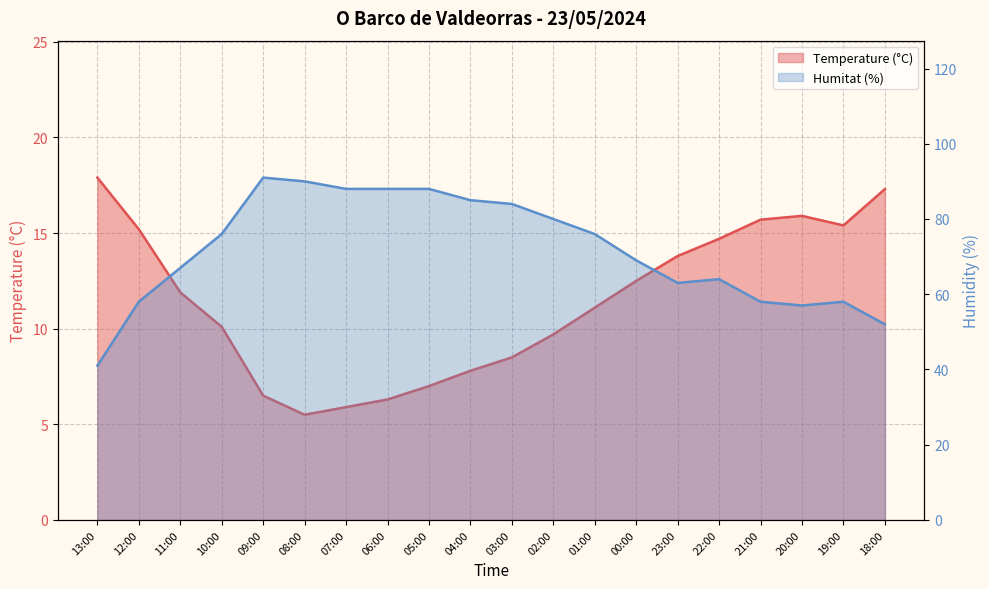

Which series has the widest spread of values?

Humitat (%)